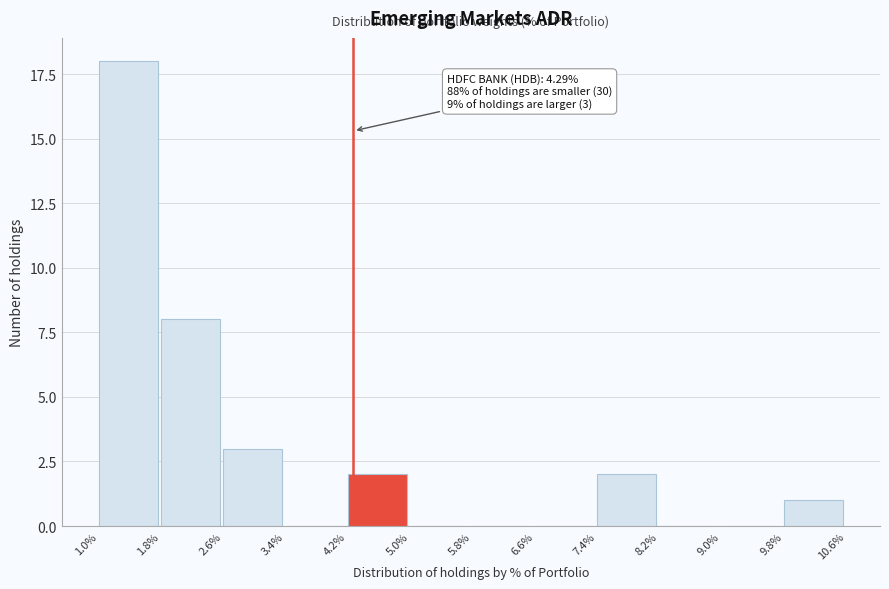

Reading left to right, what are all the values shown in this chart?

1.0%=18	1.8%=8	2.6%=3	3.4%=0	4.2%=2	5.0%=0	5.8%=0	6.6%=0	7.4%=2	8.2%=0	9.0%=0	9.8%=1